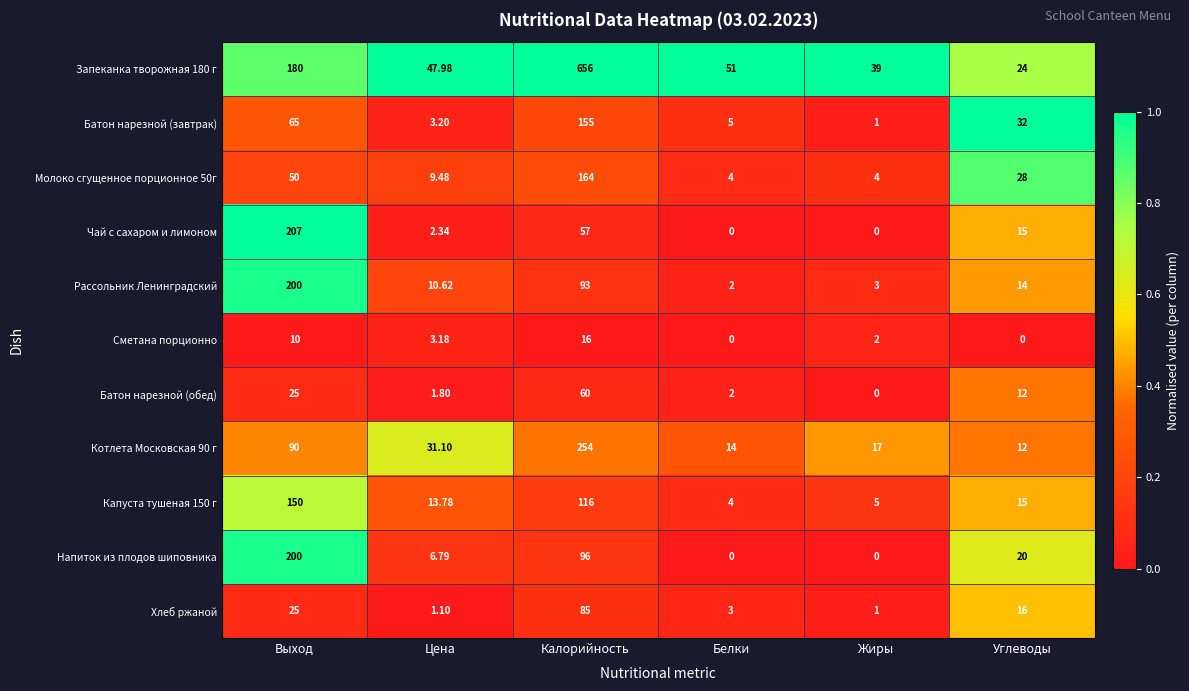

Which category has the lowest value in the Капуста тушеная 150 г series?

Белки